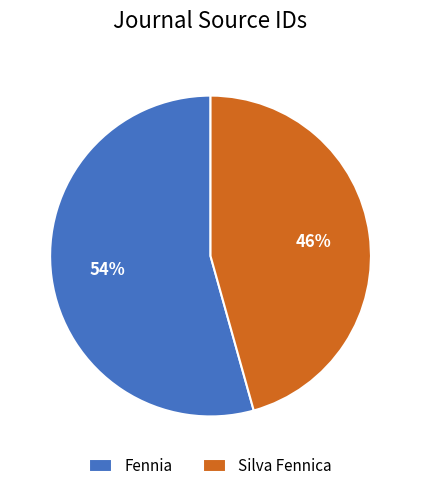

What percentage is the Silva Fennica slice, to the nearest percent?

46%